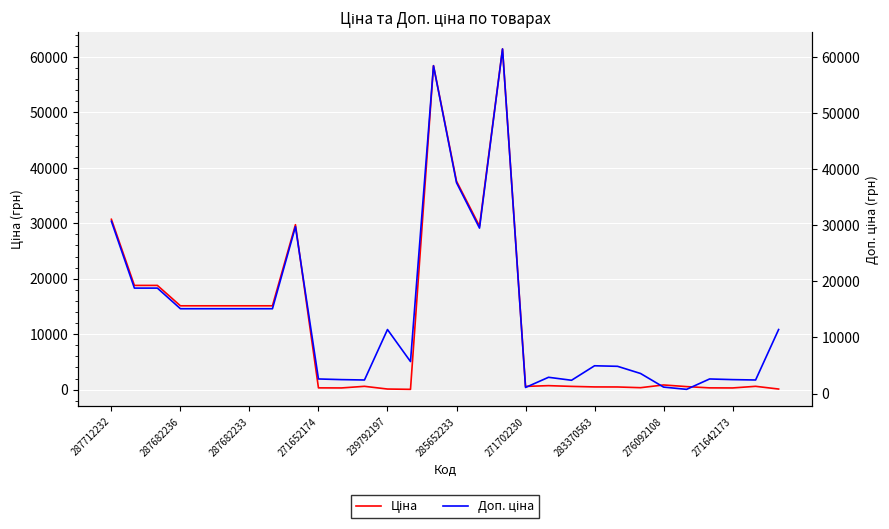

Between 271702230 and 26, which is larger?

271702230